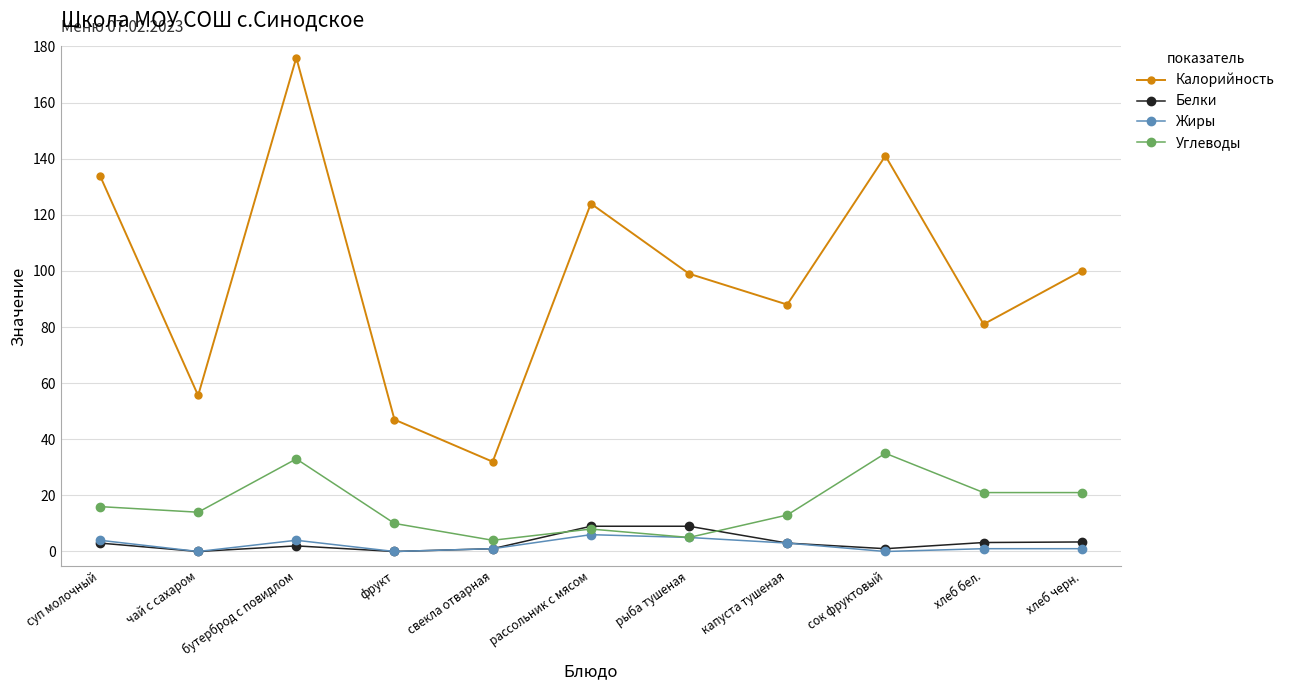

True or false: Углеводы has more than 1 interior local peaks.

True